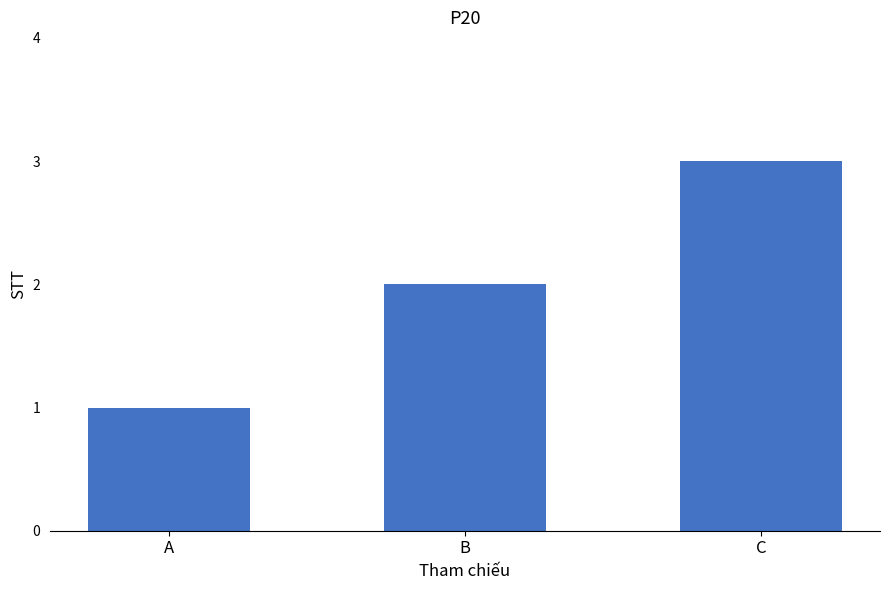

Count the values in the range 1 to 3.

3